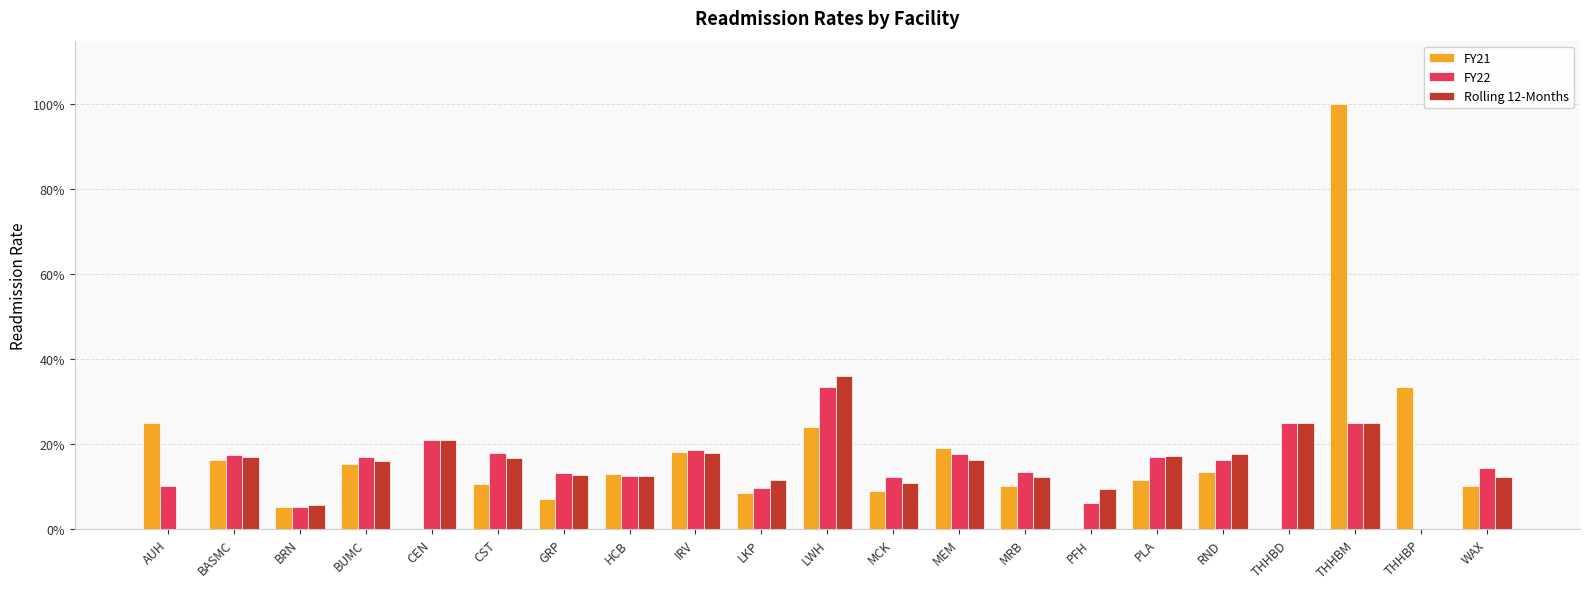

Which series has the largest total across all categories?

FY21